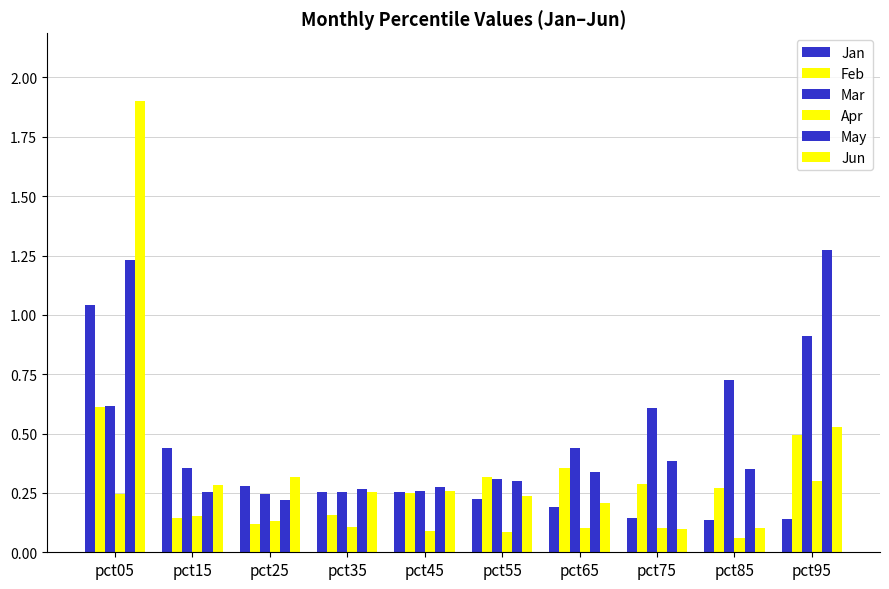

Does the chart contain any negative values?

No